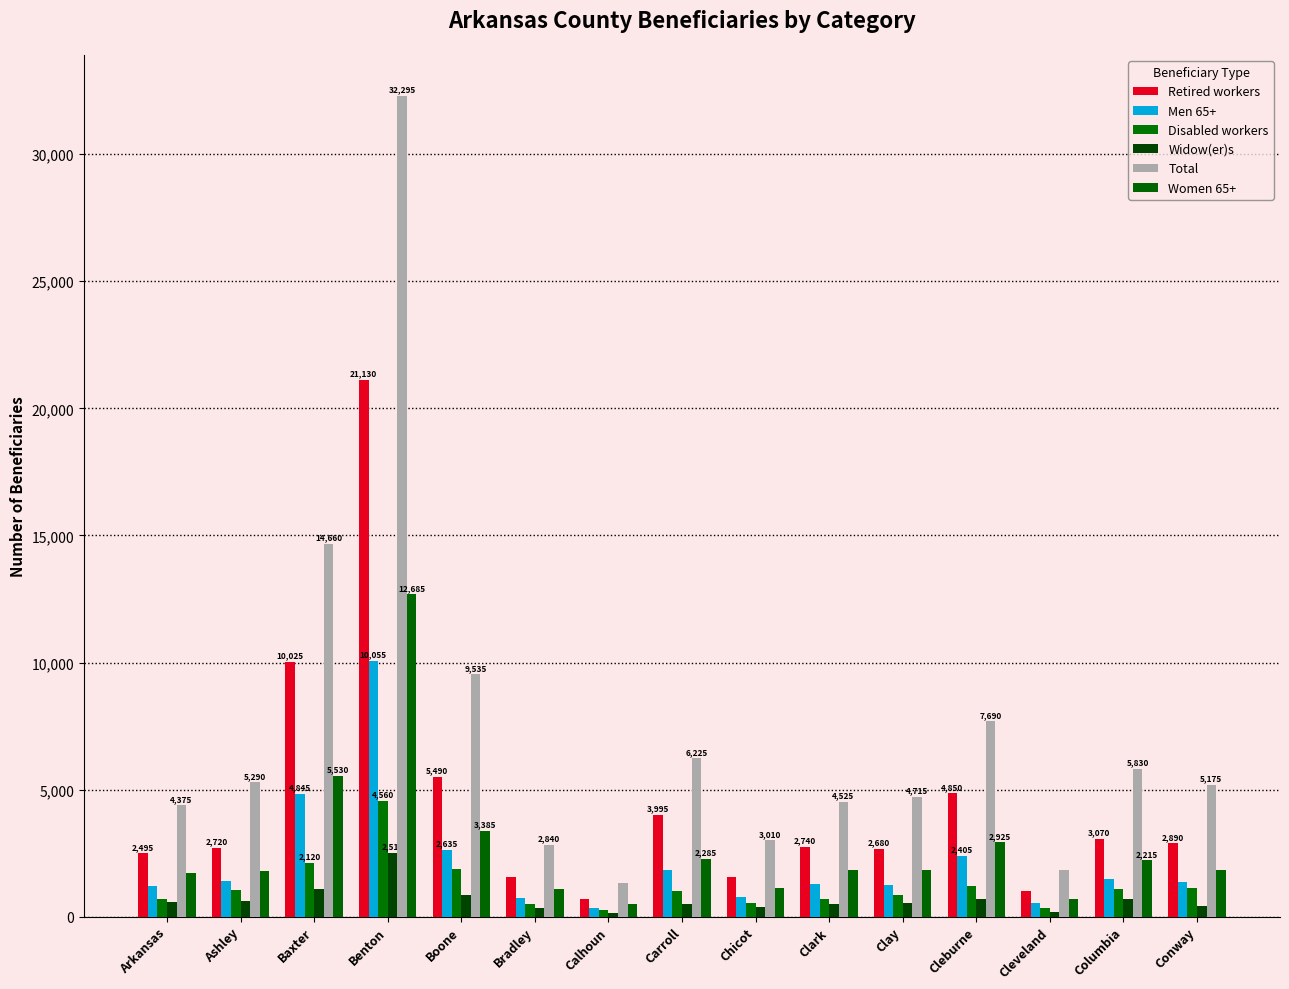

Is the value of Men 65+ at Ashley greater than the value of Retired workers at Clay?

No